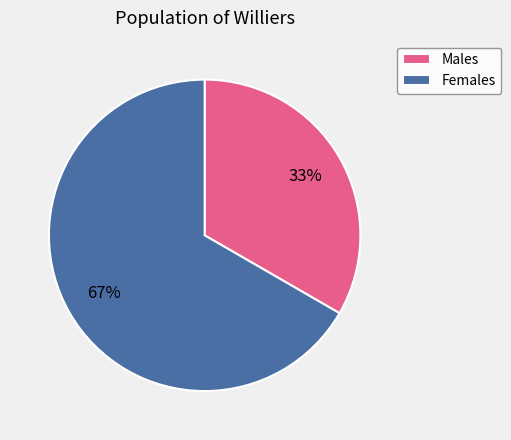

What is the majority slice?

Females